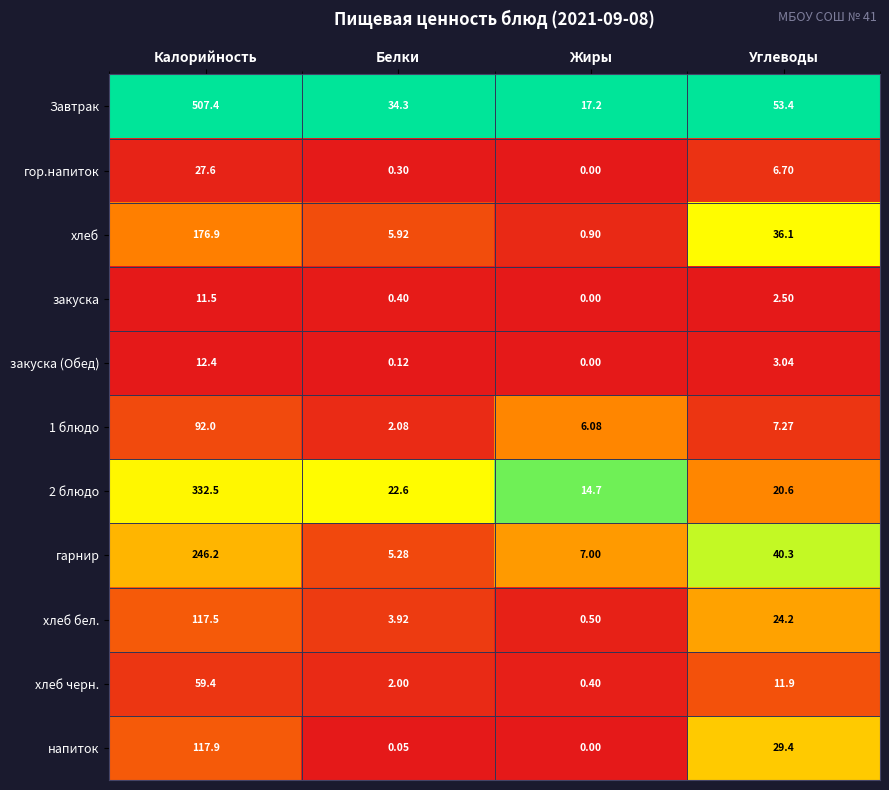

Count the number of categories in the chart.

4